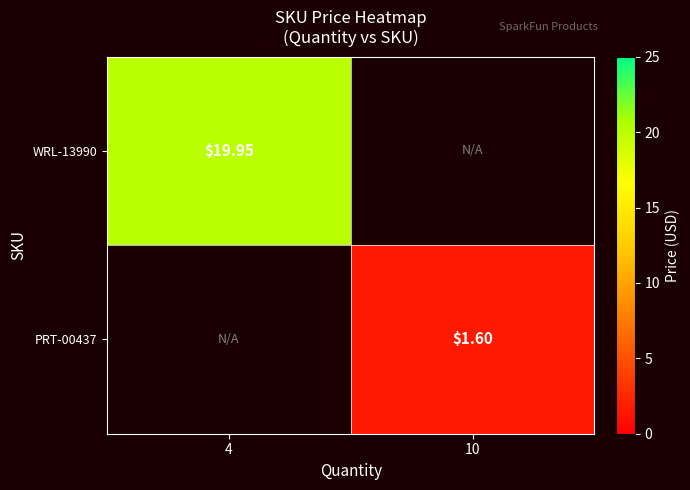

At how many categories does at least one series exceed 5?

1